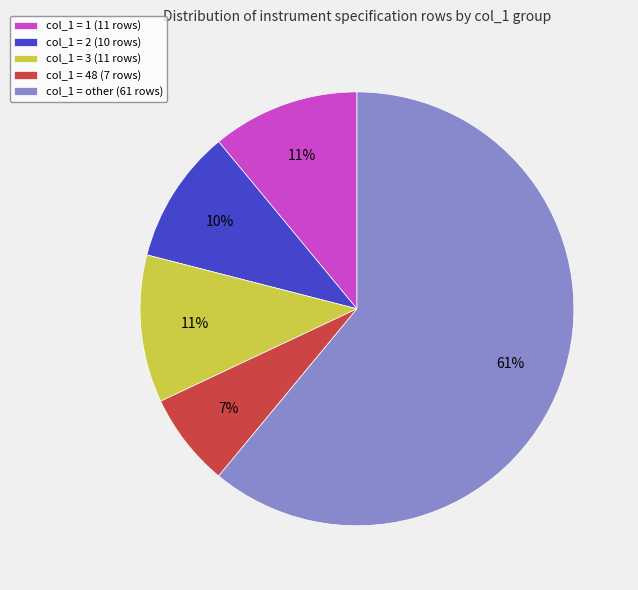

What is the smallest slice in the pie chart?

col_1 = 48